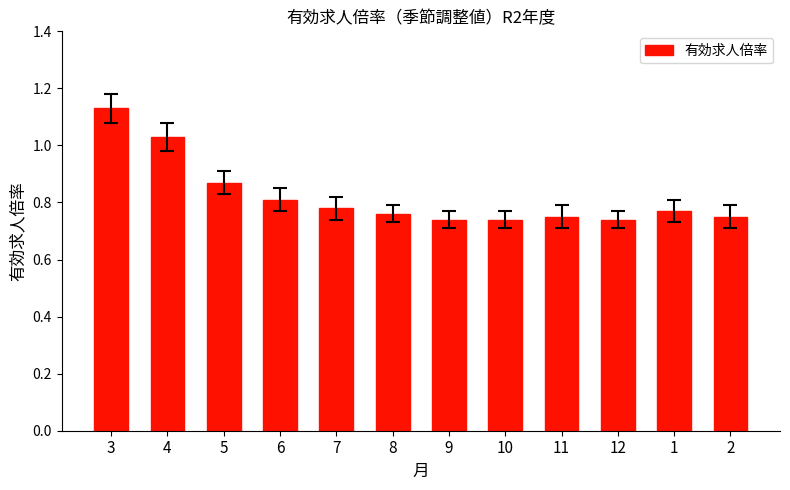

What is the difference between the maximum and minimum values?

0.4